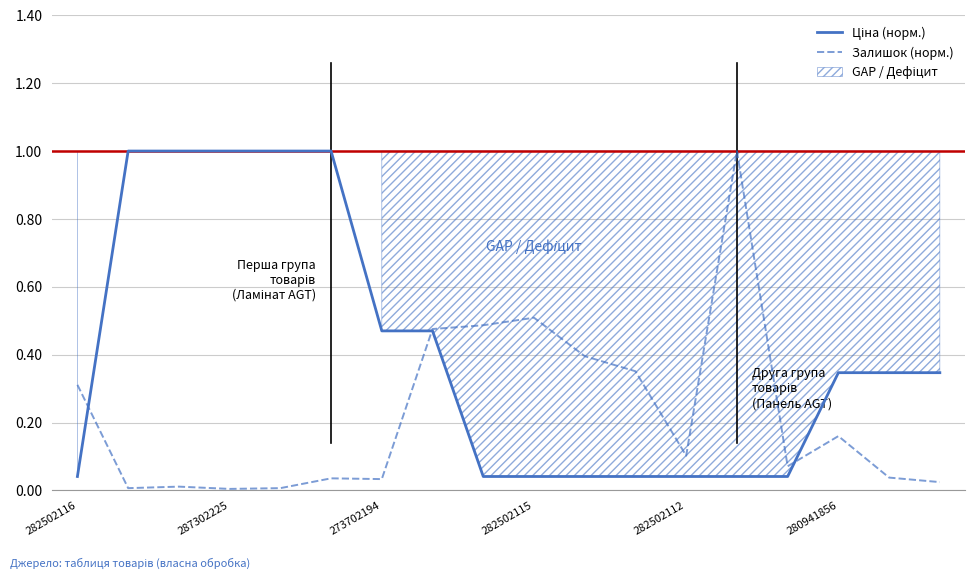

What is the value of the Ціна (норм.) point at the 7th from the left?

0.5